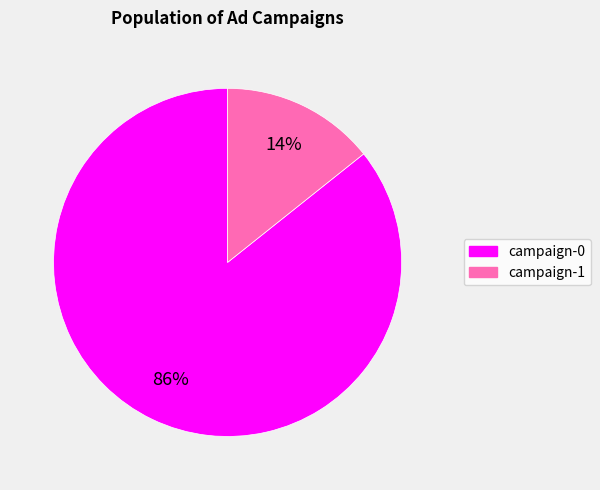

True or false: campaign-1 accounts for 26% of the total.

False